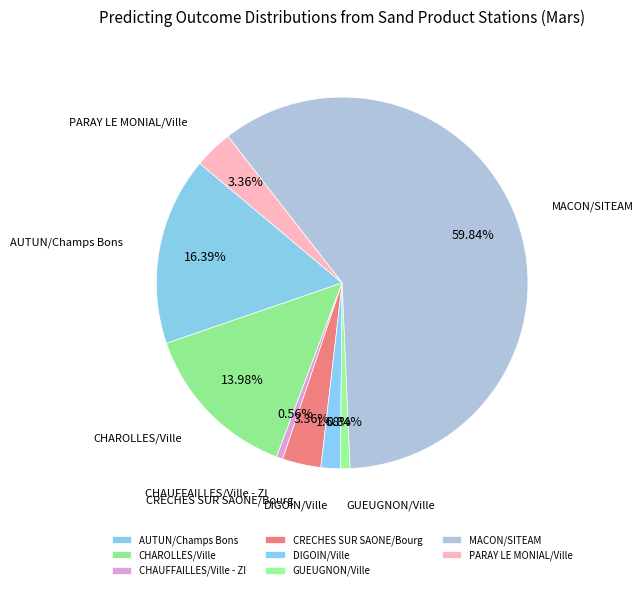

Is the sum of GUEUGNON/Ville and CHAUFFAILLES/Ville - ZI greater than half?

No